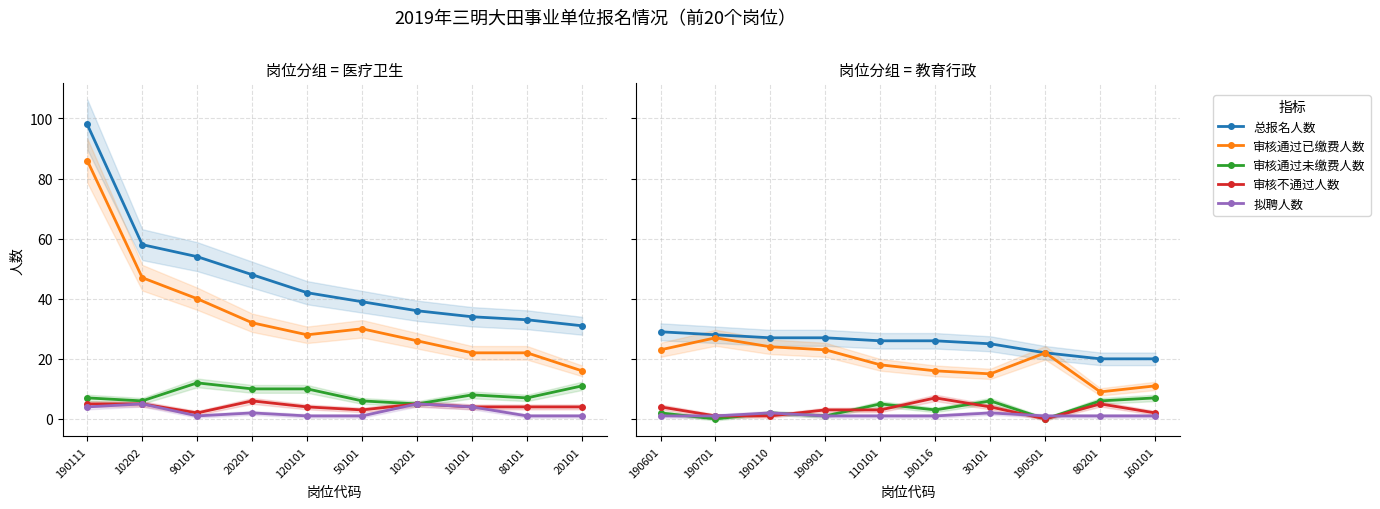

What is the difference between the second highest and second lowest values in the 总报名人数 series?

8